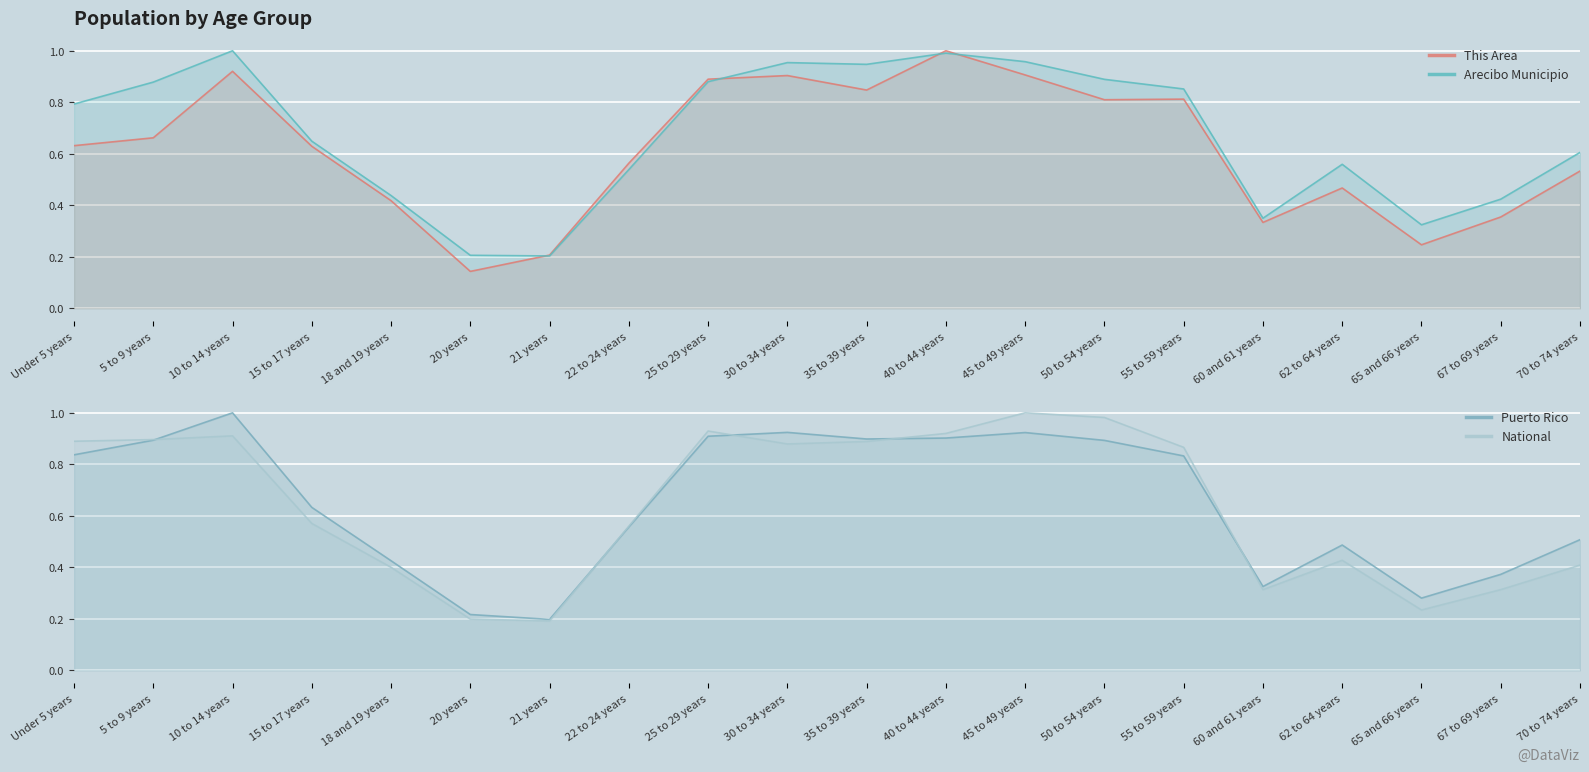

True or false: This Area has more than 1 points higher than both neighbors.

True